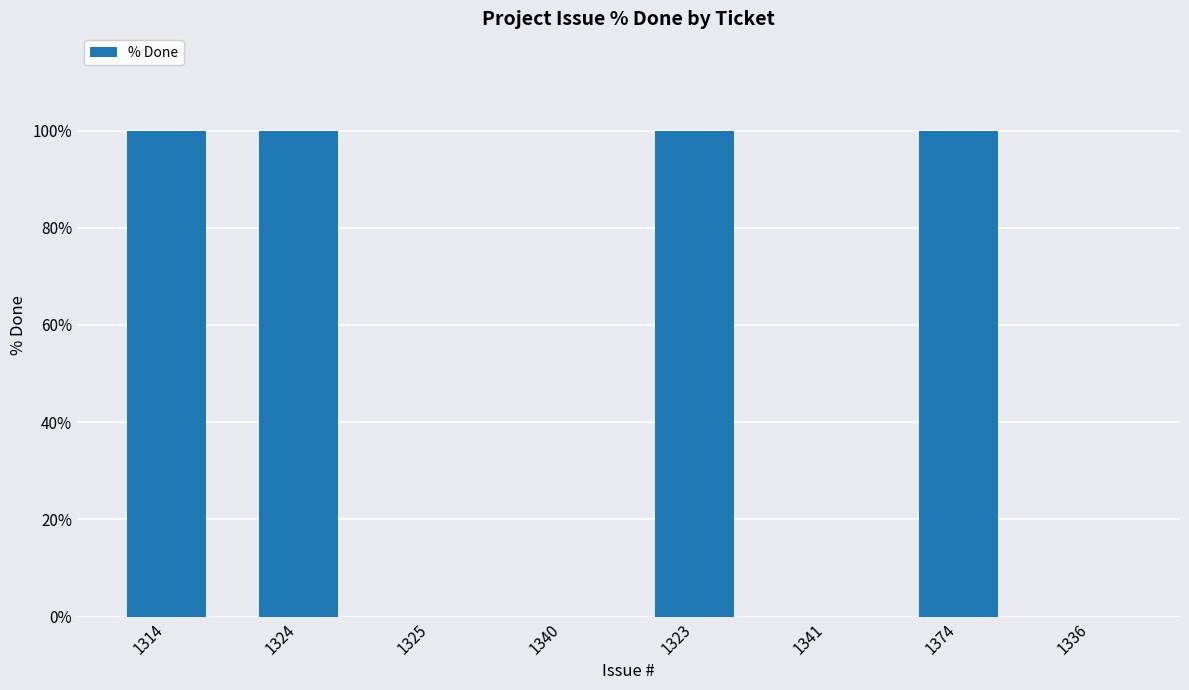

Between 1341 and 1324, which is larger?

1324